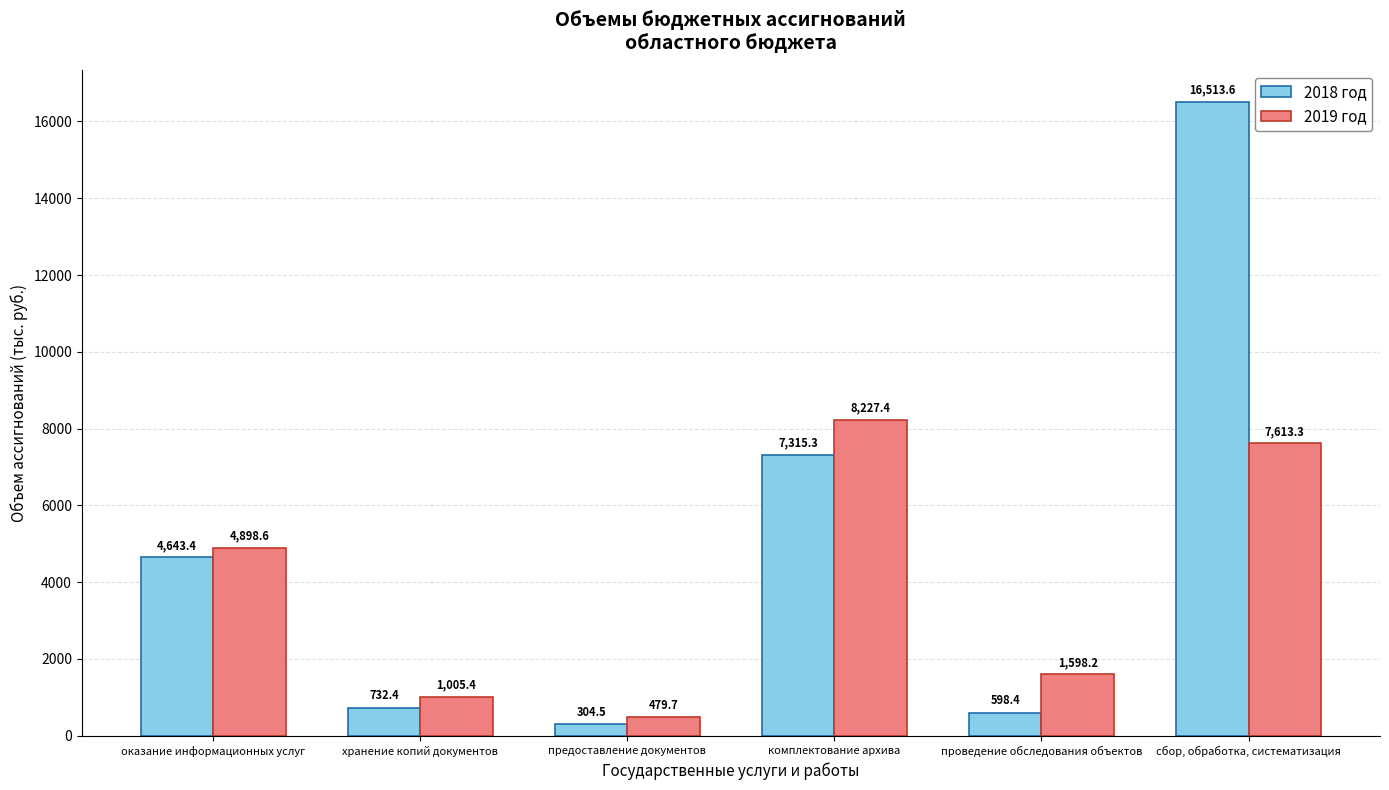

What is the label of the 1st bar from the left?

оказание информационных услуг